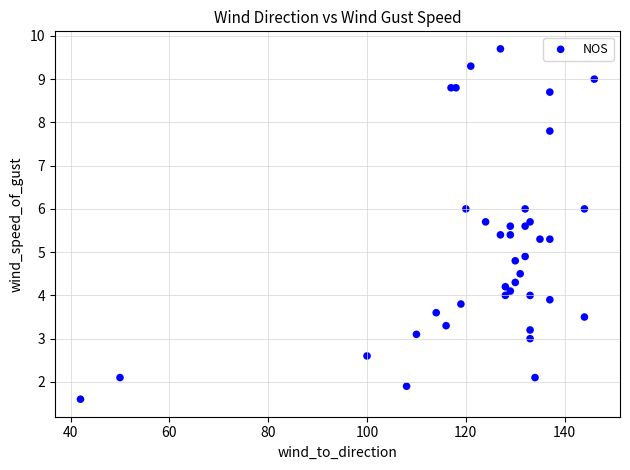

What Y value in the scatter plot is closest to 5?

4.9